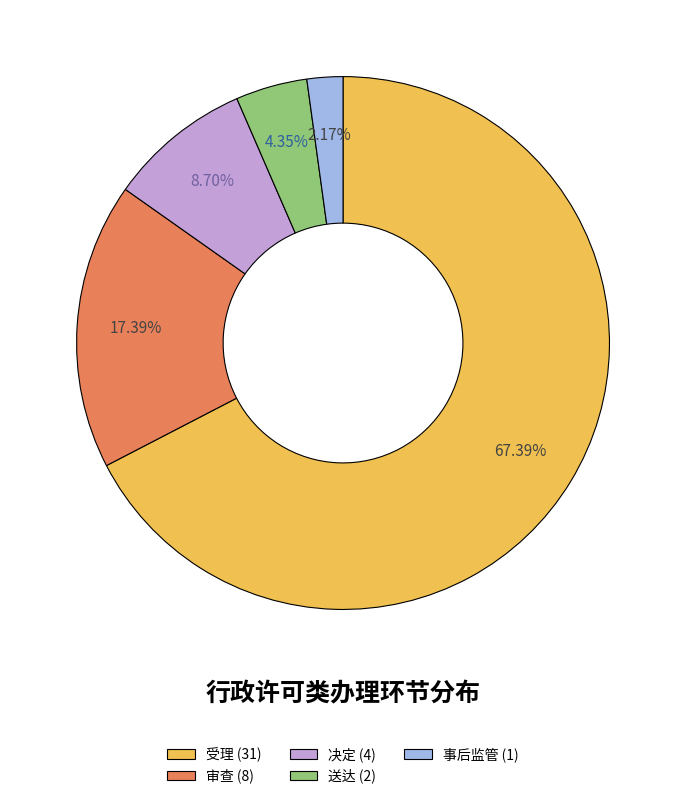

To the nearest percent, what is the average slice percentage?

20%